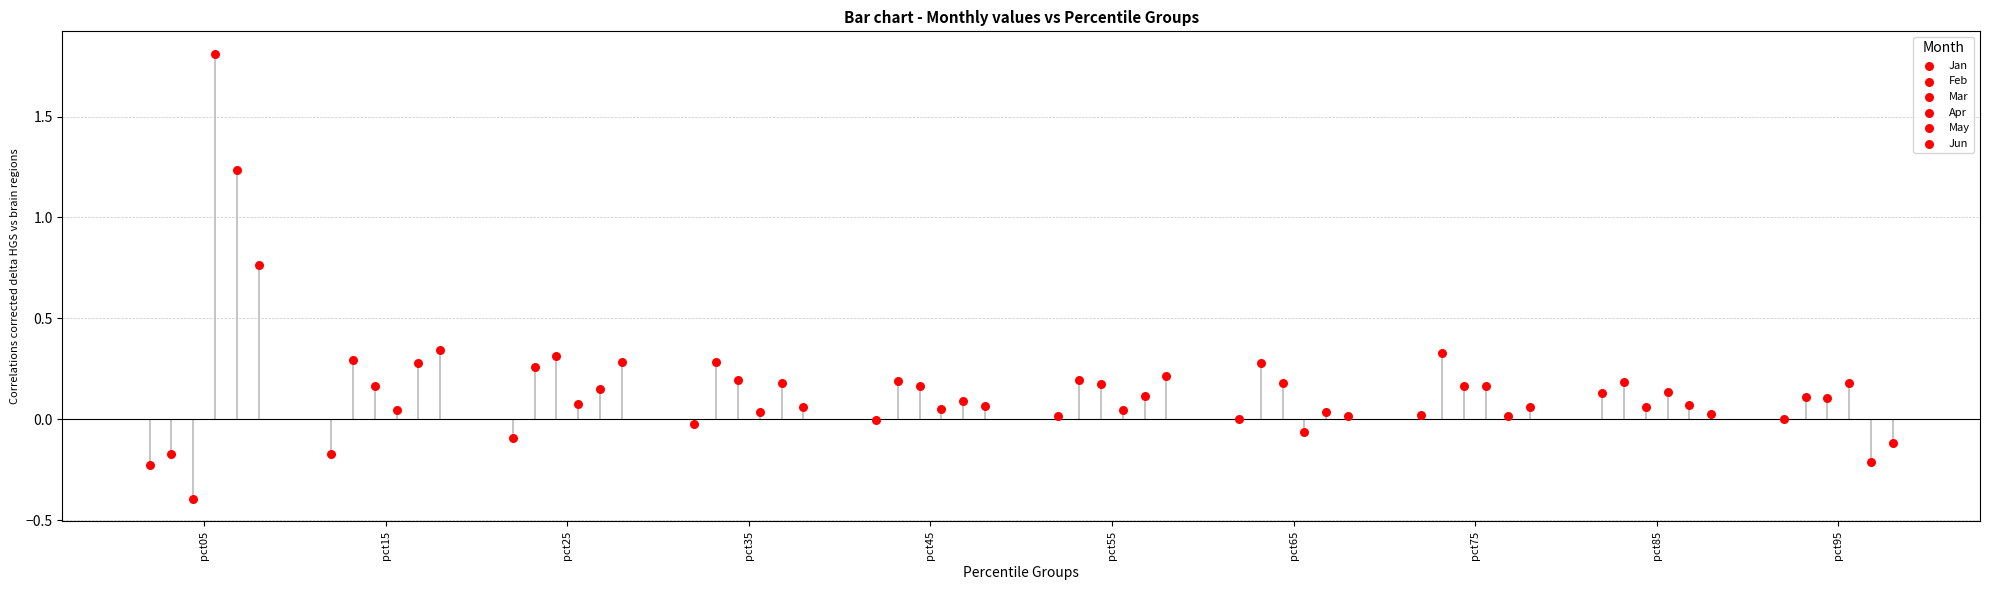

At how many categories does at least one series exceed 1?

1